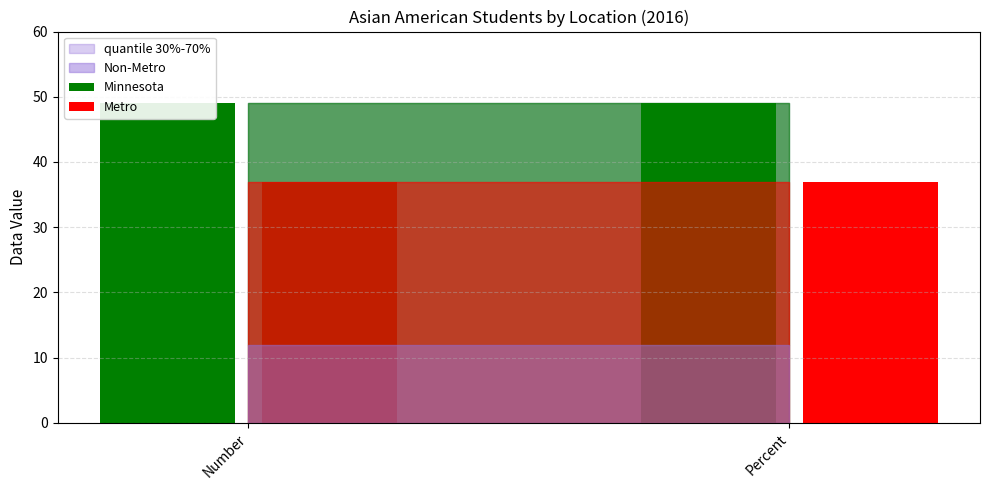

What is the smallest value displayed?

37